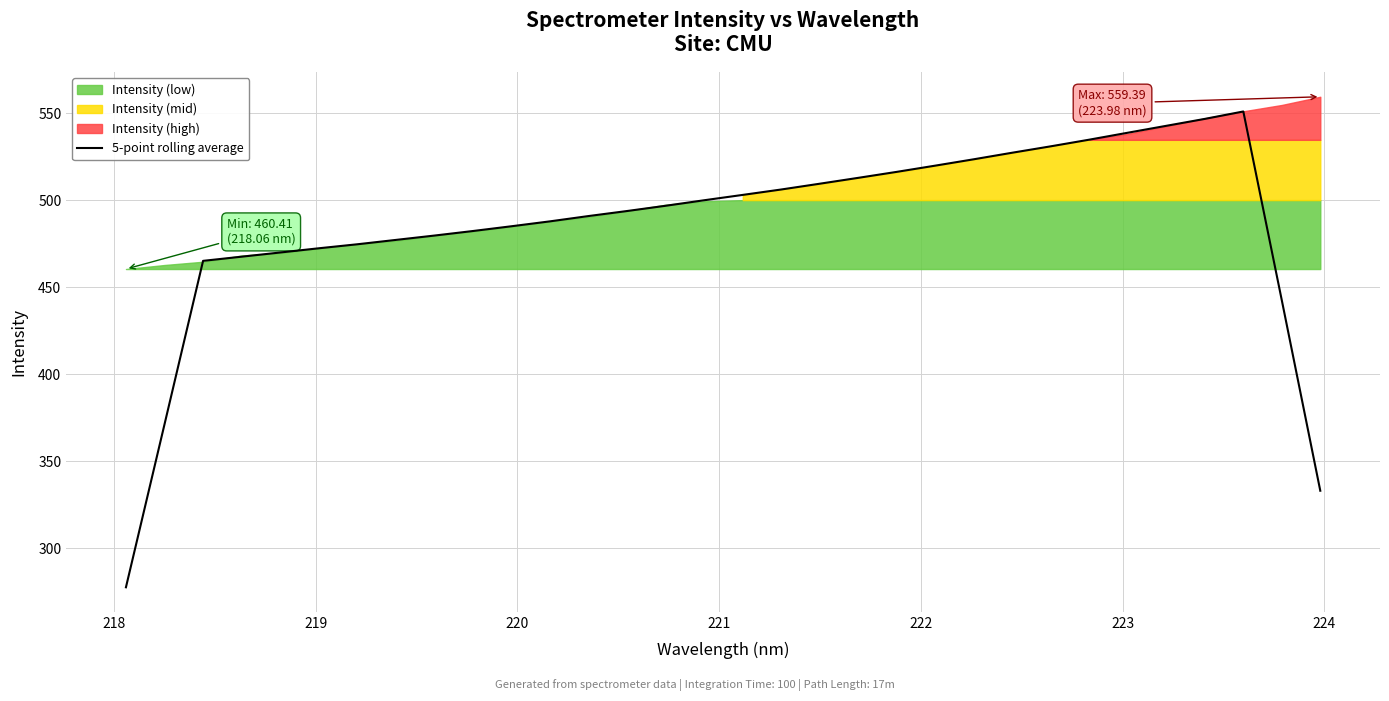

What is the highest value of the 5-point rolling average series?

550.9